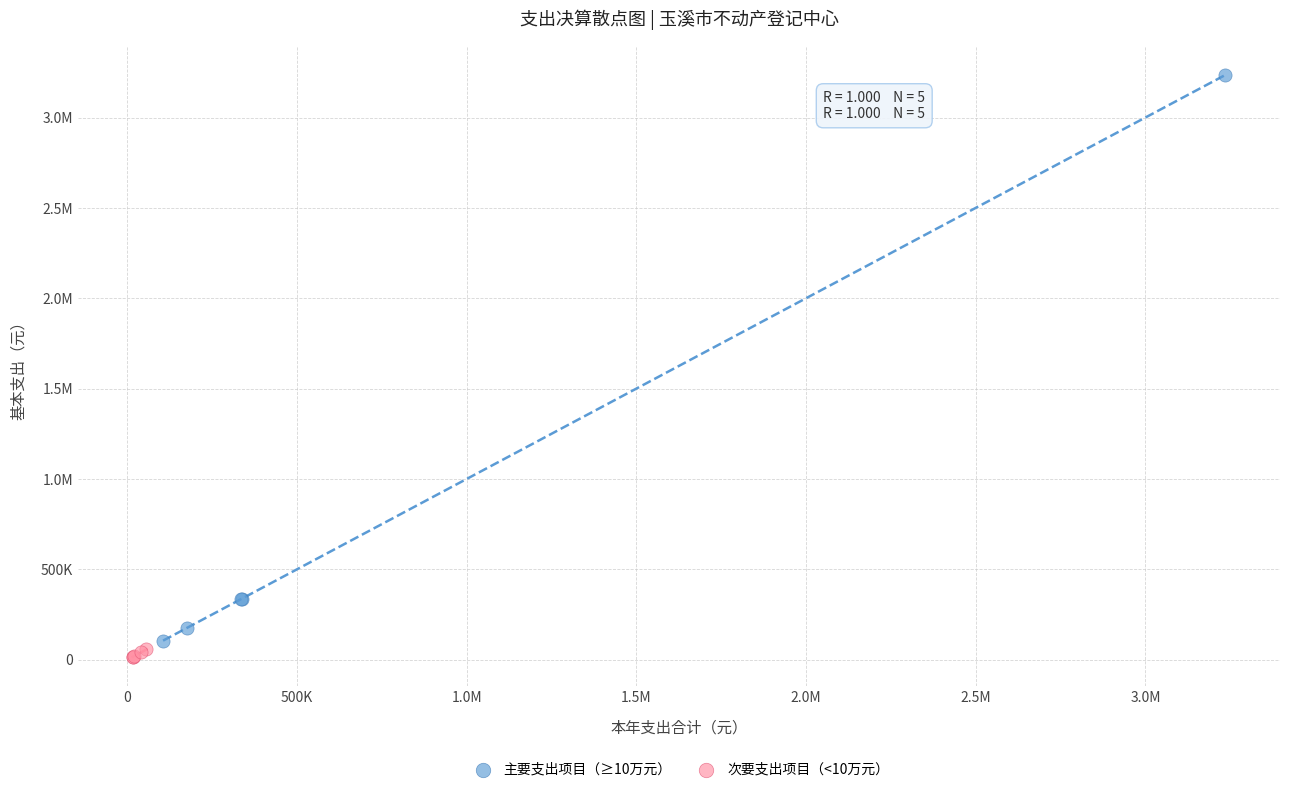

What are all the series names shown in the legend?

主要支出项目（≥10万元）, 次要支出项目（<10万元）